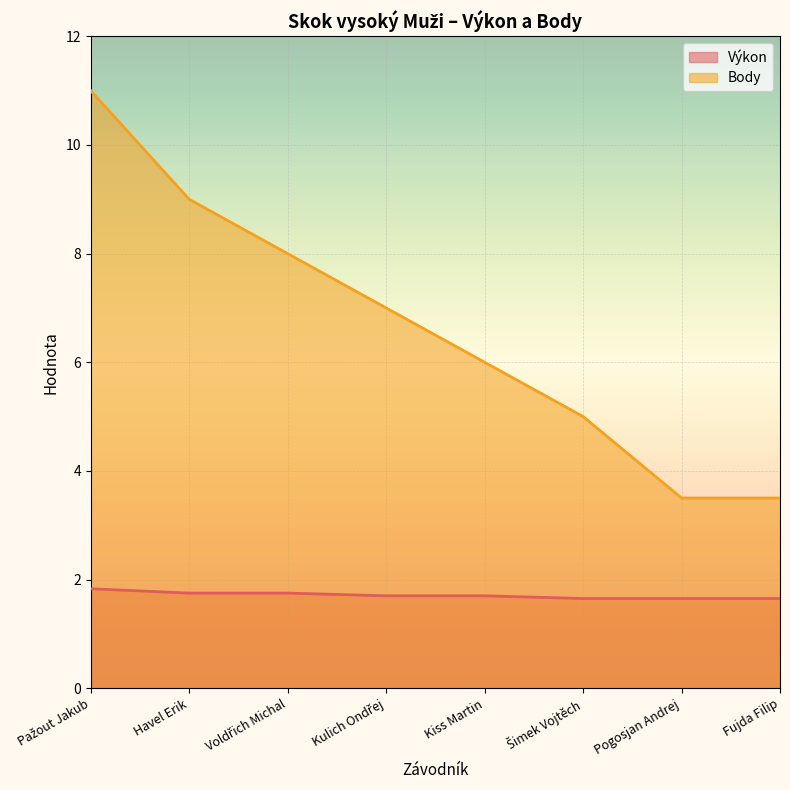

At which label does Body first exceed 7?

Pažout Jakub